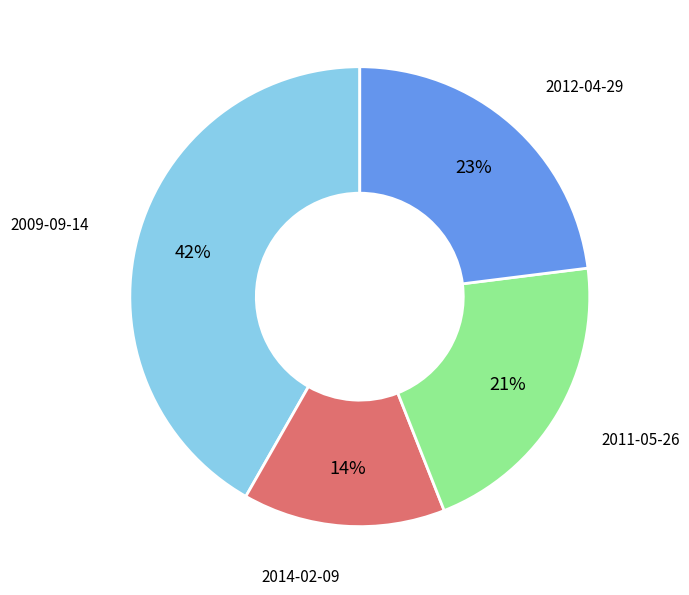

To the nearest percent, what is the average slice percentage?

25%